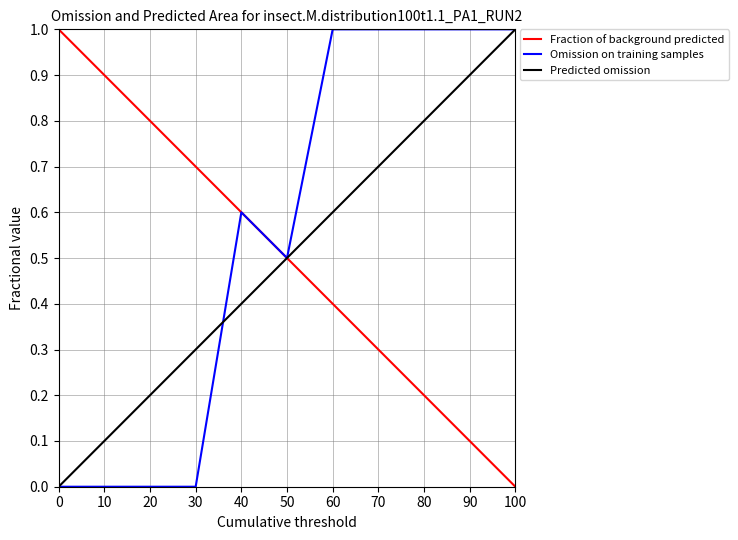

Which series has the largest total across all categories?

Omission on training samples